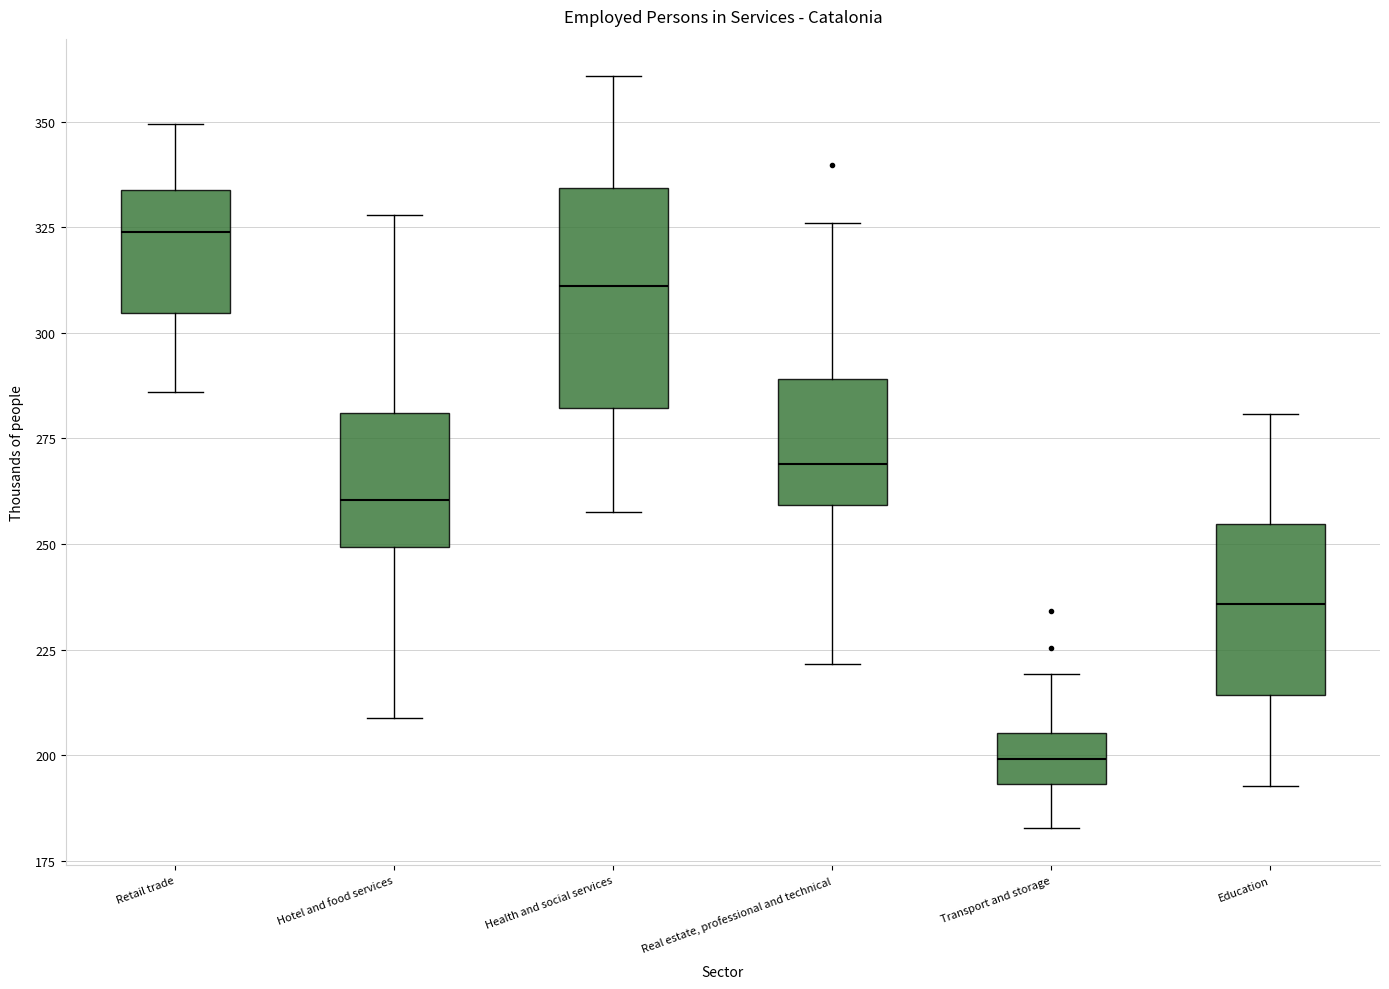

Which box is the tallest, from its lower edge to its upper edge?

Health and social services